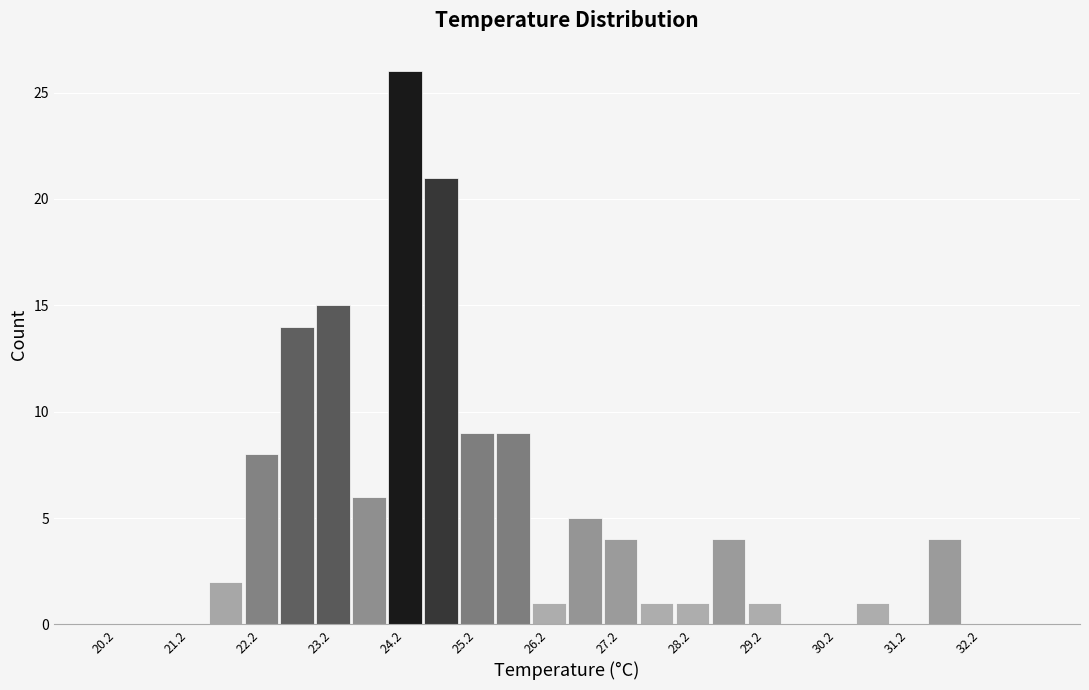

Reading left to right, list every bar in this chart as the range it spans on the x-axis followed by its height. The values are not printed on the chart, so give them approximately, as read against the axis.

20.0 to 20.5: 0
20.5 to 21.0: 0
21.0 to 21.5: 0
21.5 to 22.0: 2
22.0 to 22.5: 8
22.5 to 23.0: 14
23.0 to 23.5: 15
23.5 to 24.0: 6
24.0 to 24.5: 26
24.5 to 25.0: 21
25.0 to 25.5: 9
25.5 to 26.0: 9
26.0 to 26.5: 1
26.5 to 27.0: 5
27.0 to 27.5: 4
27.5 to 28.0: 1
28.0 to 28.5: 1
28.5 to 29.0: 4
29.0 to 29.5: 1
29.5 to 30.0: 0
30.0 to 30.5: 0
30.5 to 31.0: 1
31.0 to 31.5: 0
31.5 to 32.0: 4
32.0 to 32.5: 0
32.5 to 33.0: 0